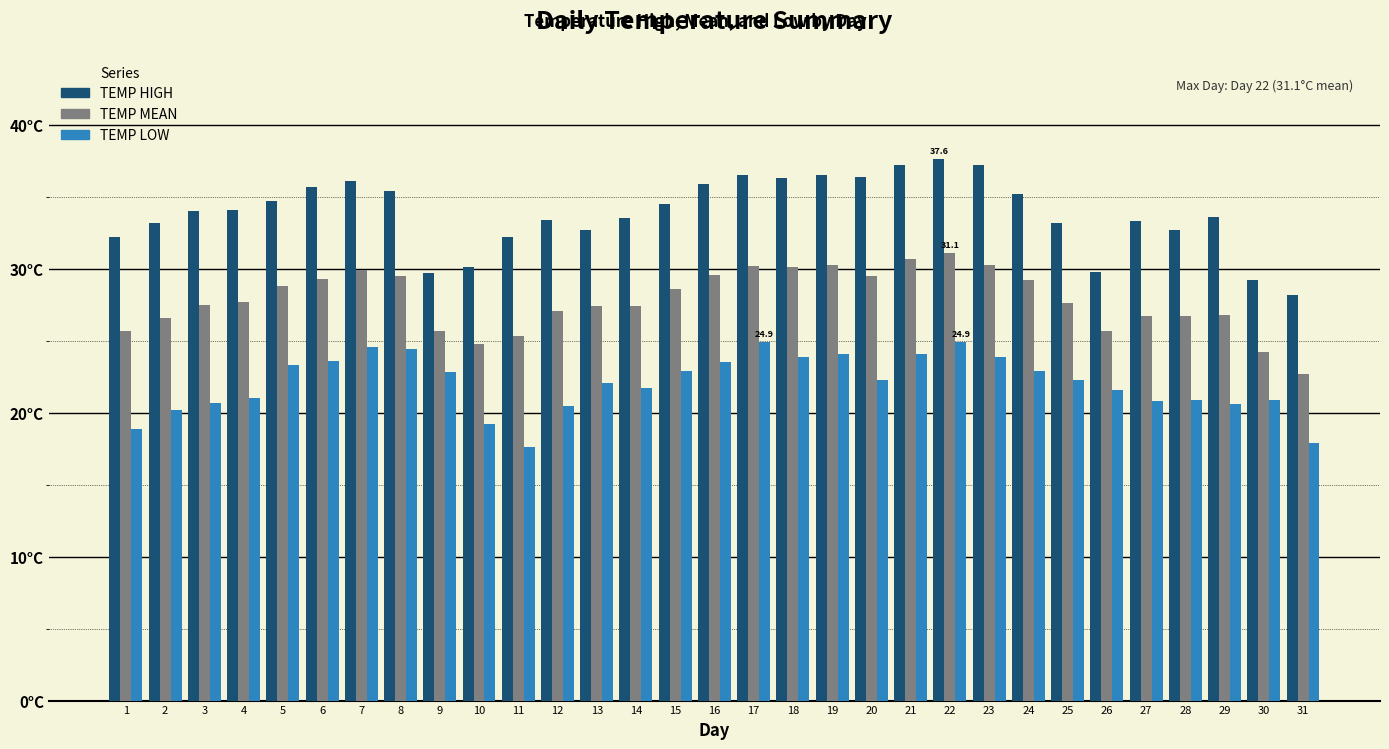

At how many categories does at least one series exceed 25?

31